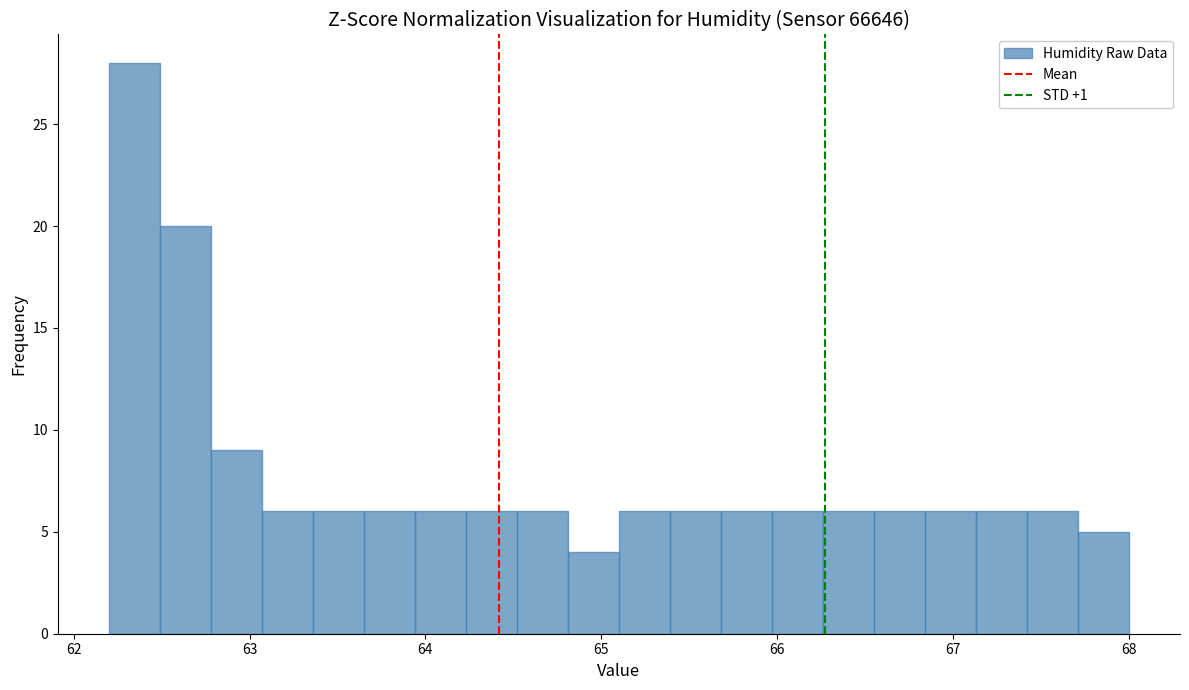

Around what value on the x-axis is the tallest bar? Give the approximate position of its centre, as read against the axis.

62.3